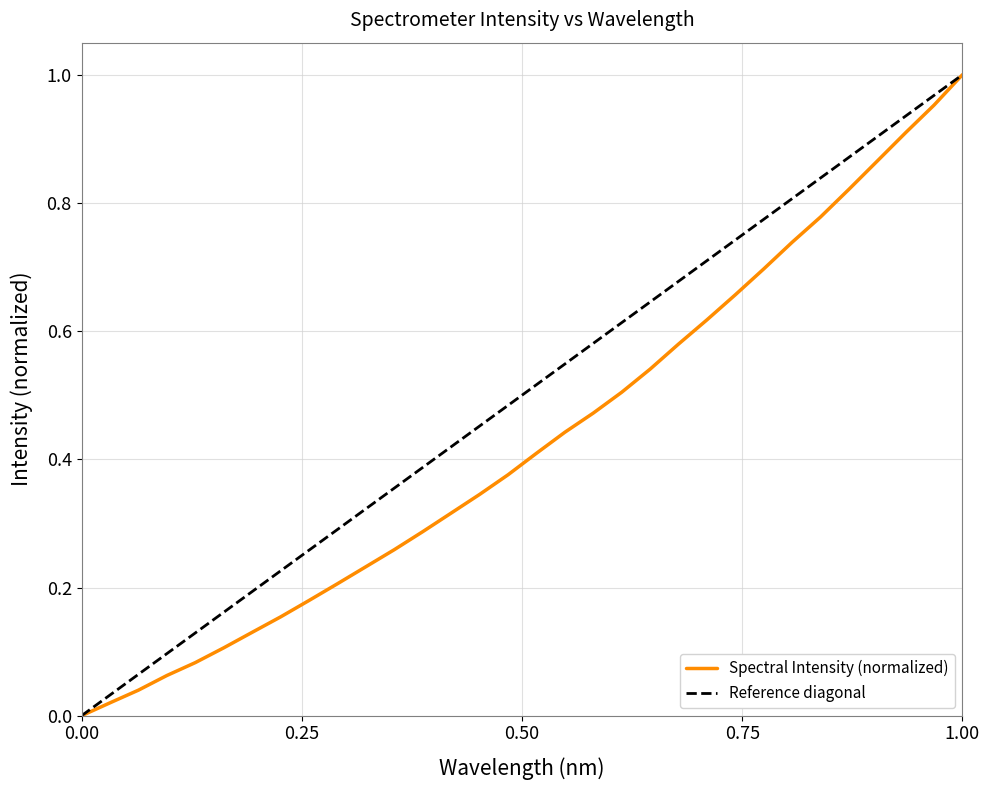

Reading left to right, extract all data points from this chart.

0.0	0.0	0.0	0.1	0.1	0.1	0.1	0.2	0.2	0.2	0.2	0.3	0.3	0.3	0.3	0.4	0.4	0.4	0.5	0.5	0.5	0.6	0.6	0.7	0.7	0.7	0.8	0.8	0.9	0.9	1.0	1.0